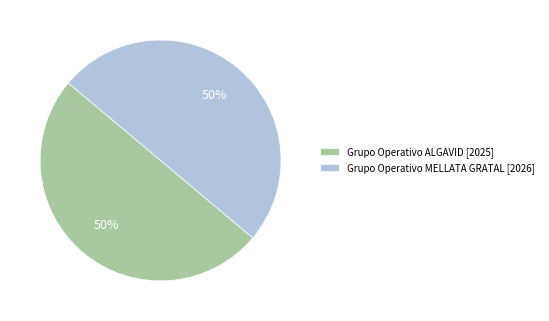

True or false: Grupo Operativo ALGAVID accounts for 50% of the total.

True